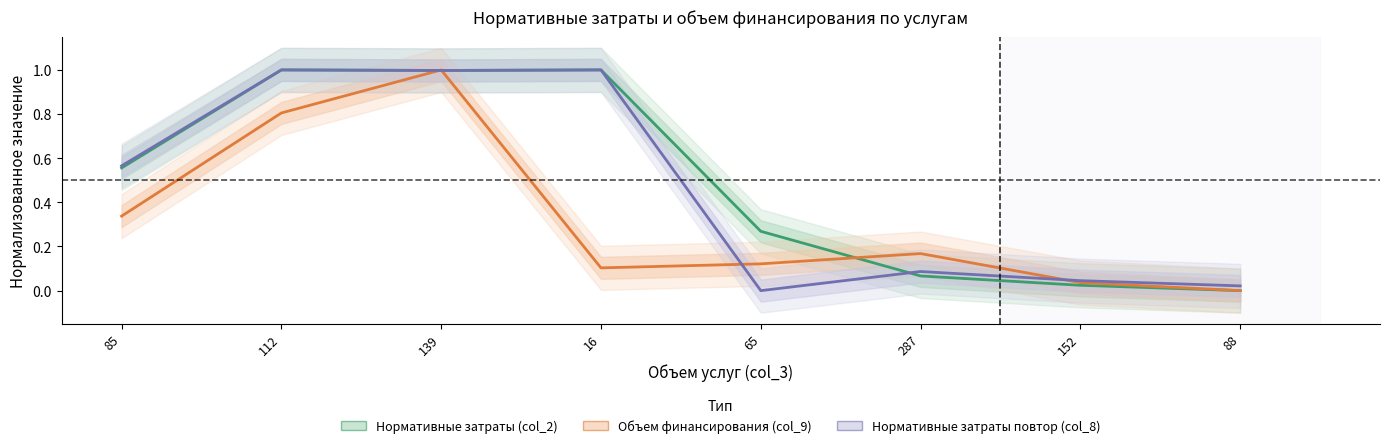

At how many categories does at least one series exceed 0?

8